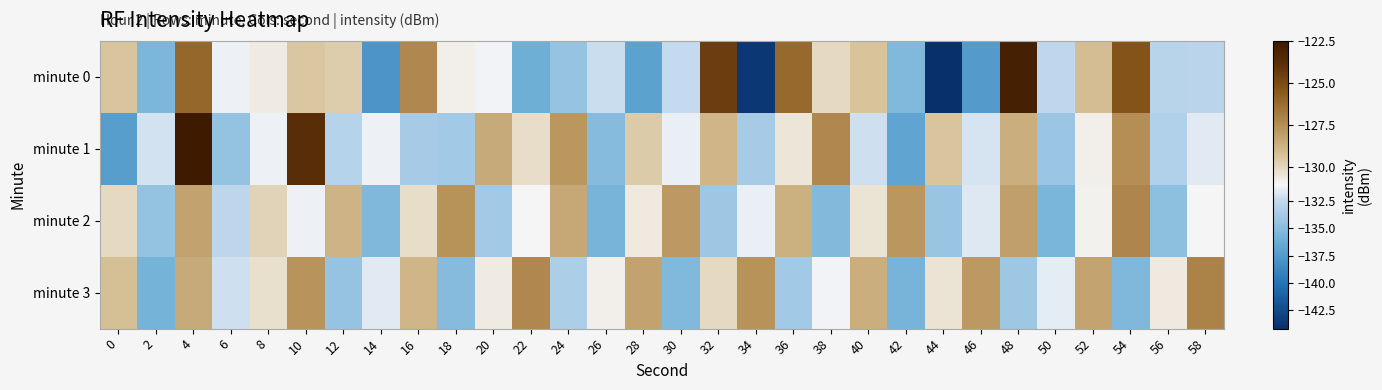

At 52, list the series in order from smallest to largest.

minute 2, minute 1, minute 0, minute 3